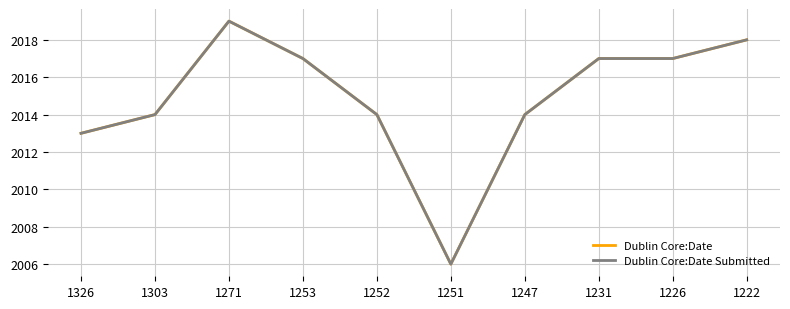

Is the value of Dublin Core:Date Submitted at 1253 greater than the value of Dublin Core:Date at 1222?

No